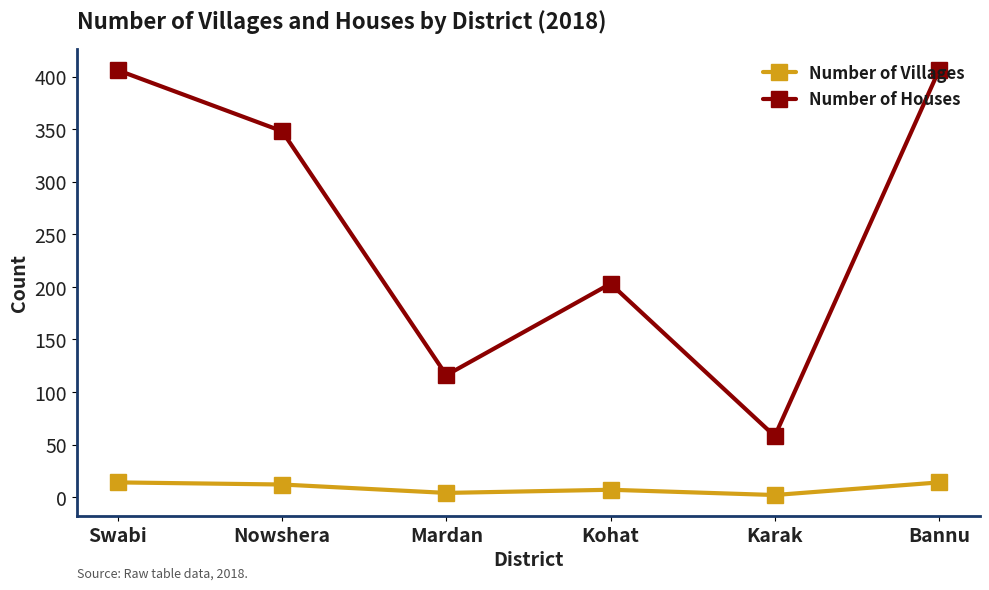

True or false: Number of Houses has more than 0 points higher than both neighbors.

True